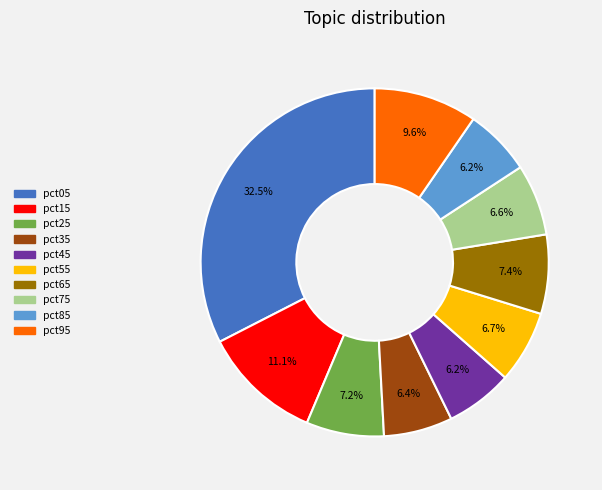

To the nearest percent, what percentage of the pie is pct95?

10%